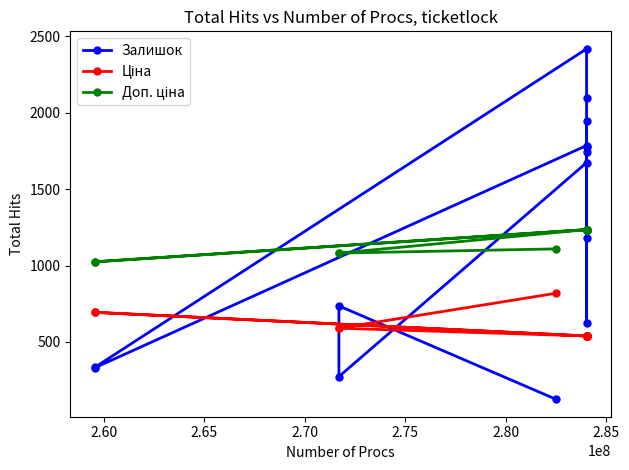

What is the highest value of the Залишок series?

2419.0